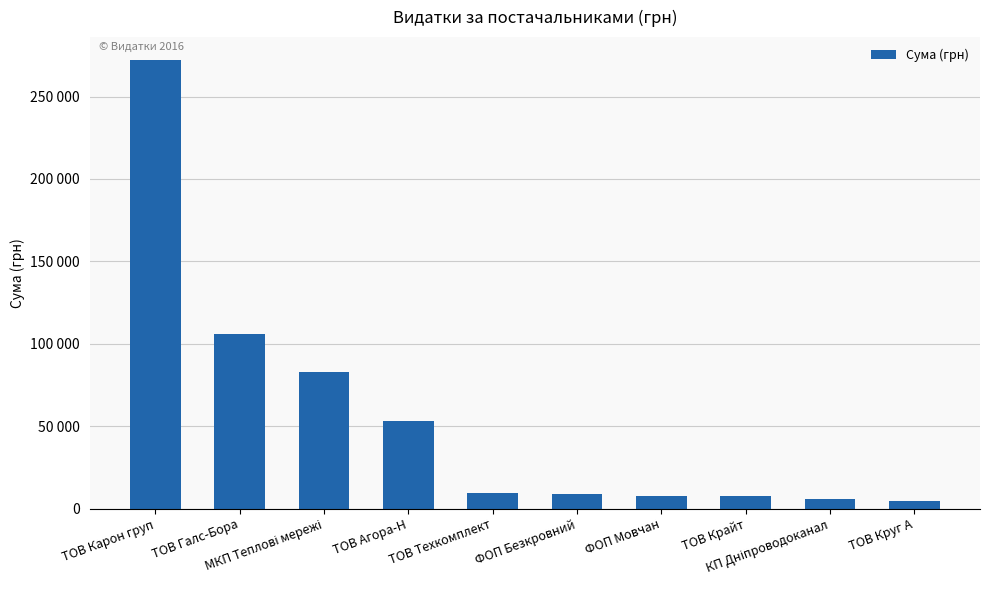

How many bars are there in total?

10